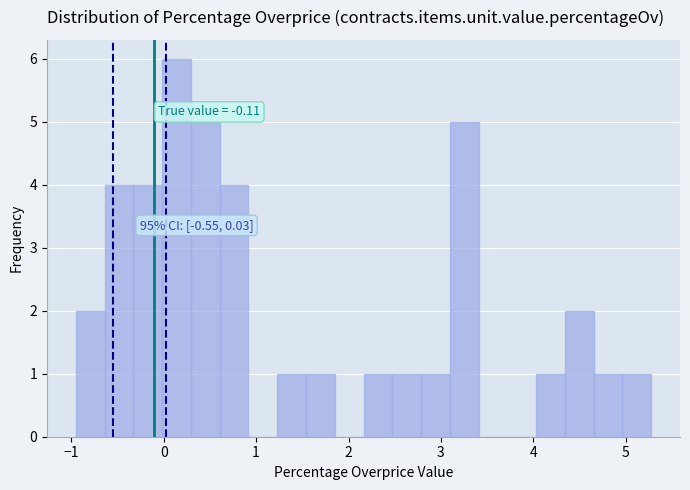

Read against the x-axis, roughly where is the centre of the tallest bar?

0.1